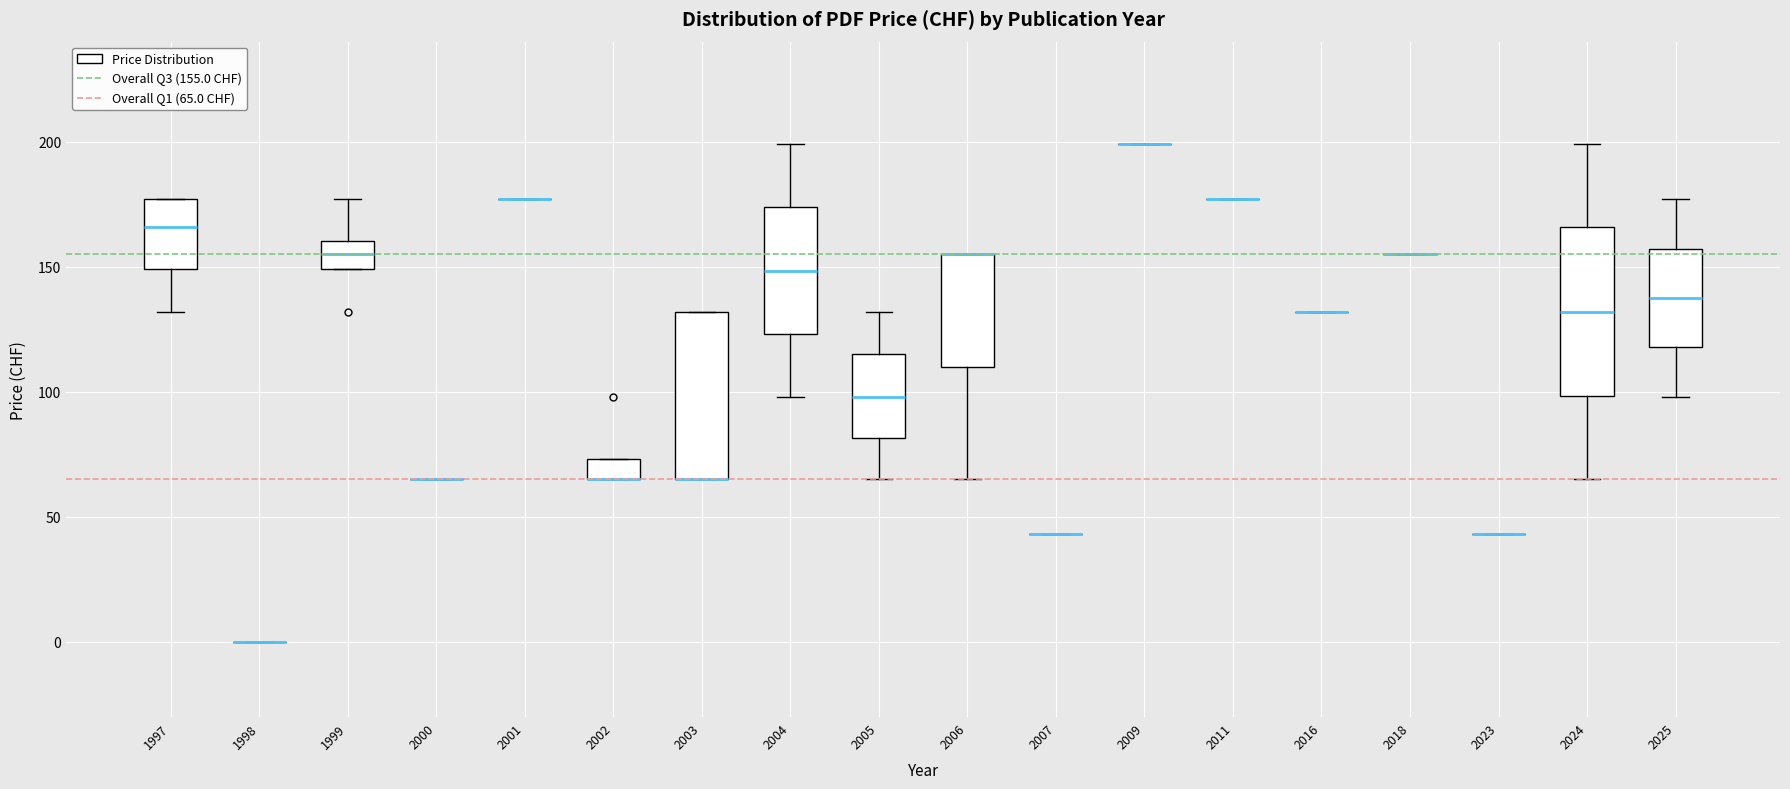

Where does the upper whisker of the box at x = 1999 end on the y-axis? The values are not printed on the chart, so give them approximately, as read against the axis.

175